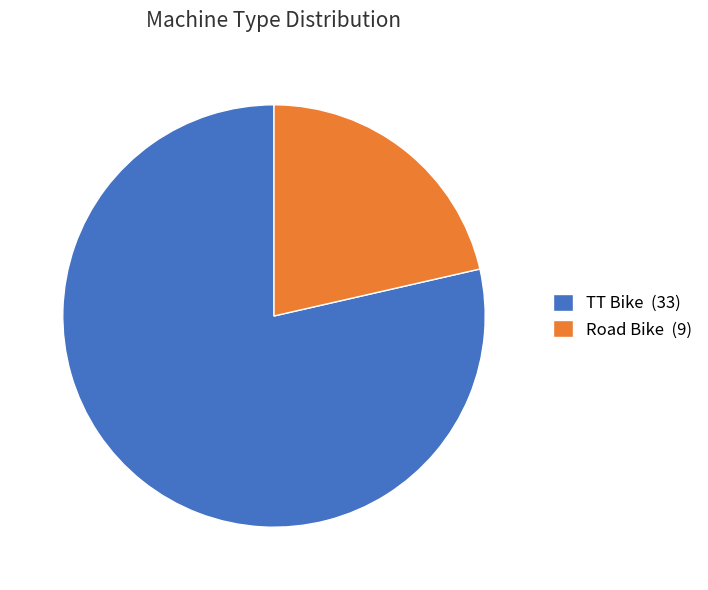

Is there any slice that represents more than half of the pie?

Yes